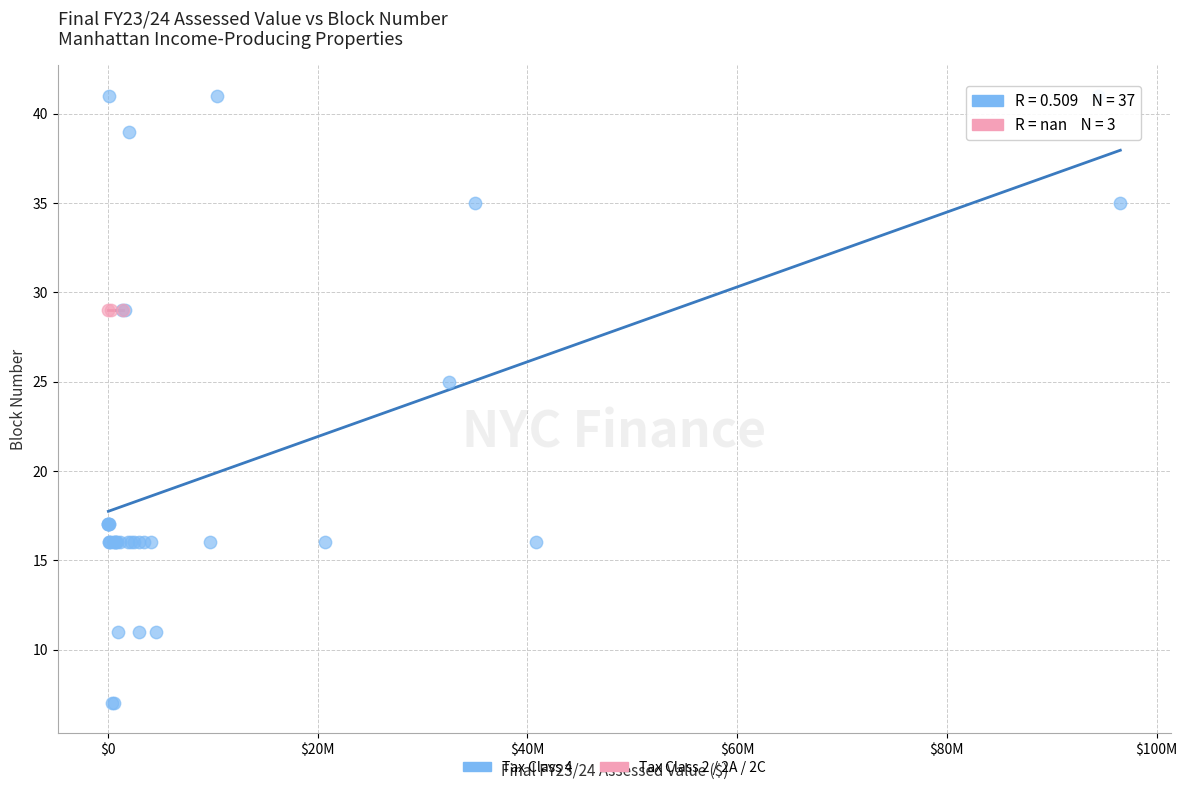

Which series reaches the maximum Y coordinate?

Tax Class 4